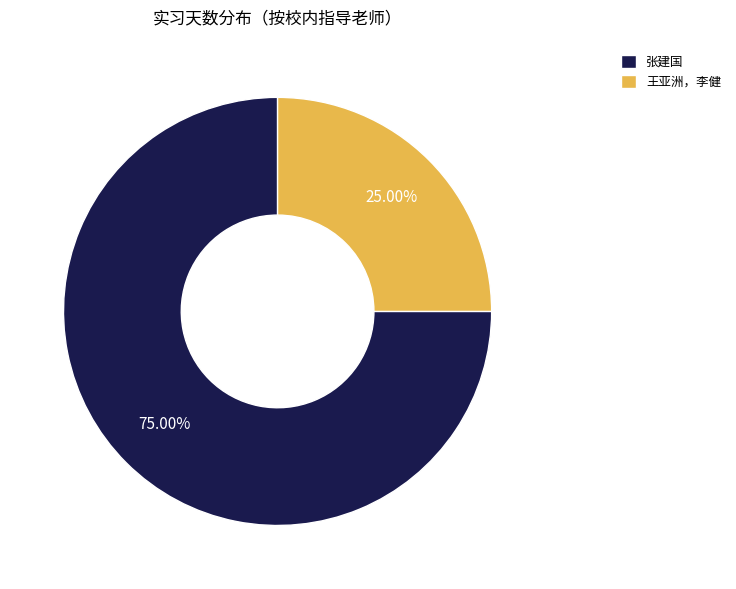

Between 王亚洲，李健 and 张建国, which is larger?

张建国